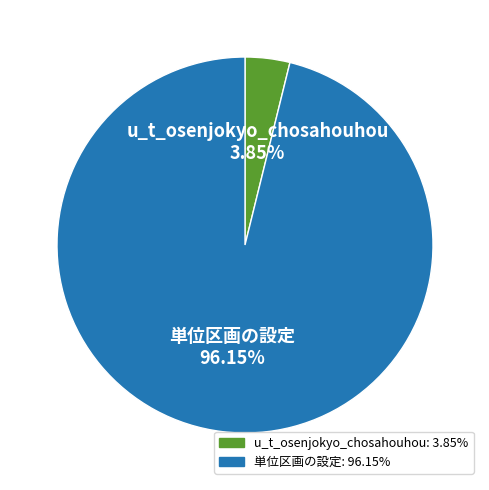

To the nearest percent, what is the difference between the largest and smallest slice percentages?

92%